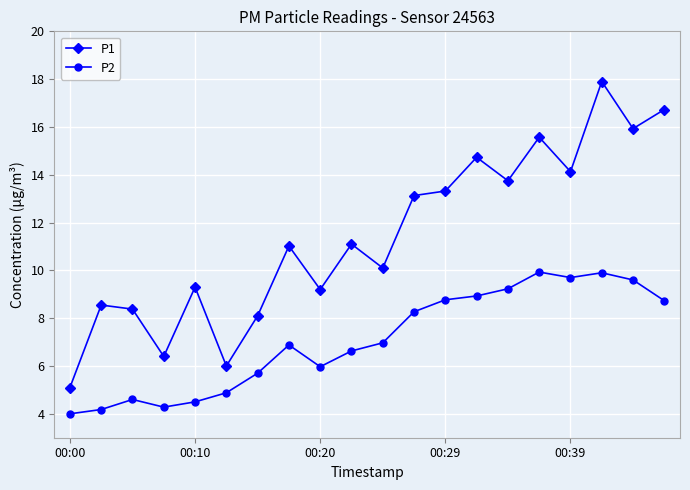

What is the value of the P1 point at the 20th from the left?

16.7